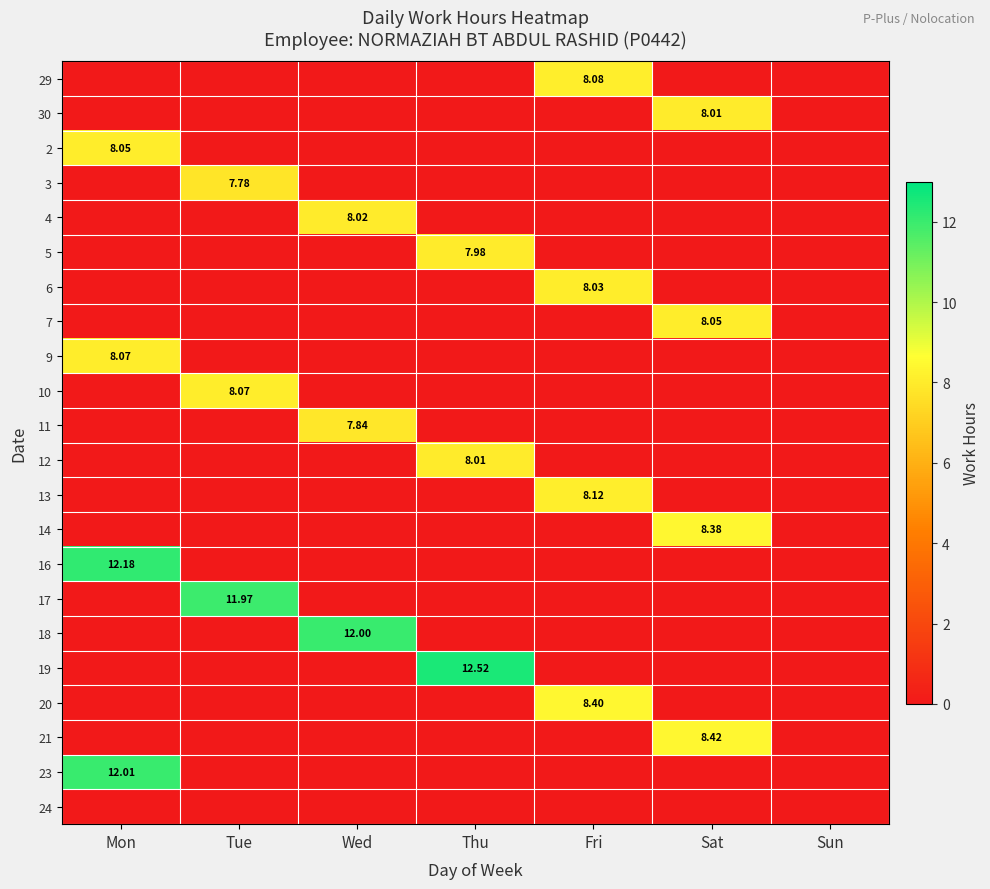

What is the spread (max minus min) of values at Fri?

8.4